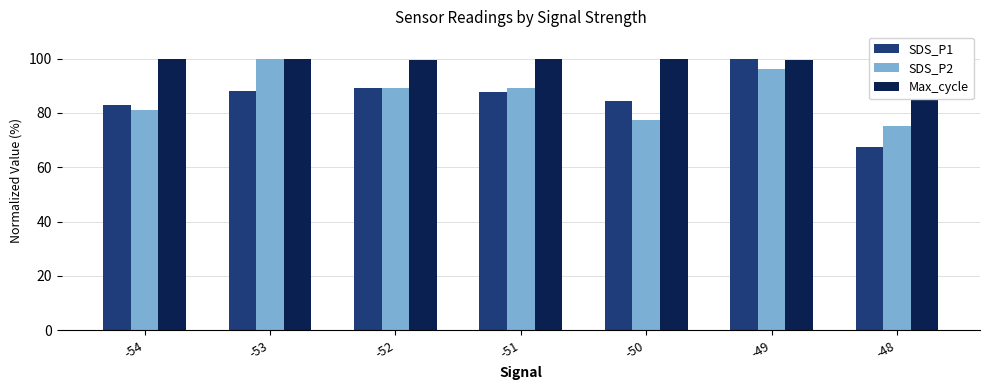

How many bars are there in each group?

3